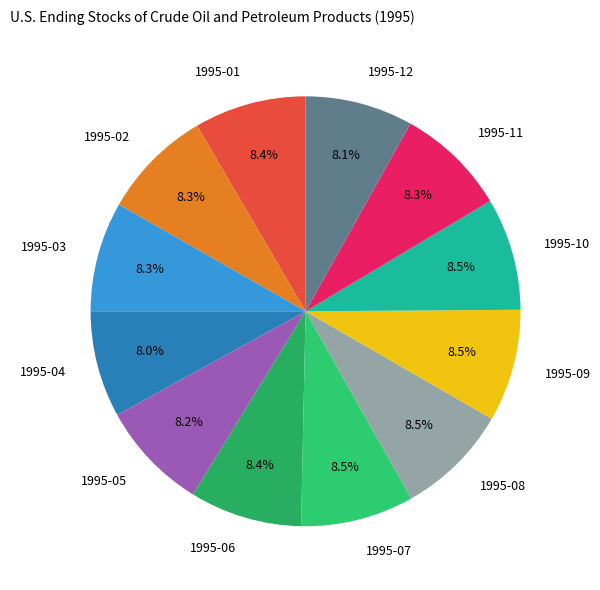

Is 1995-04 the majority of the pie?

No